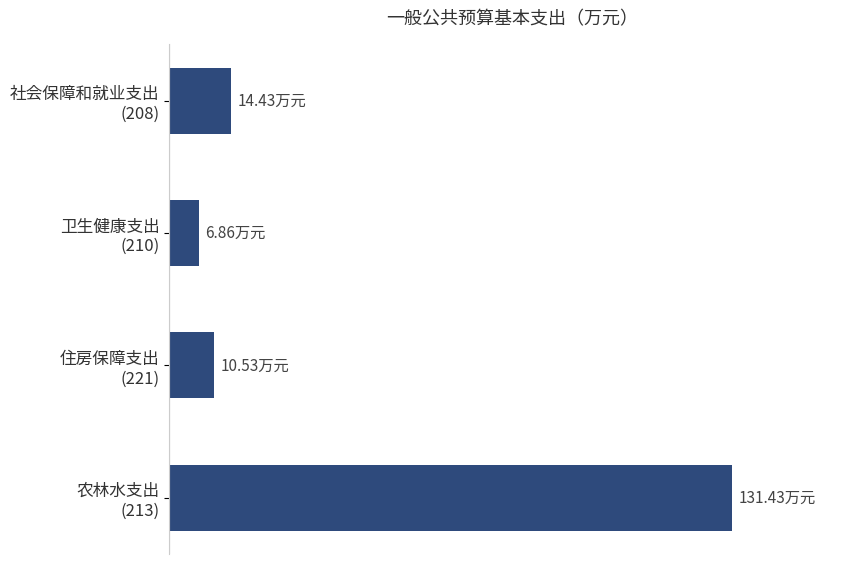

Does the chart contain any negative values?

No